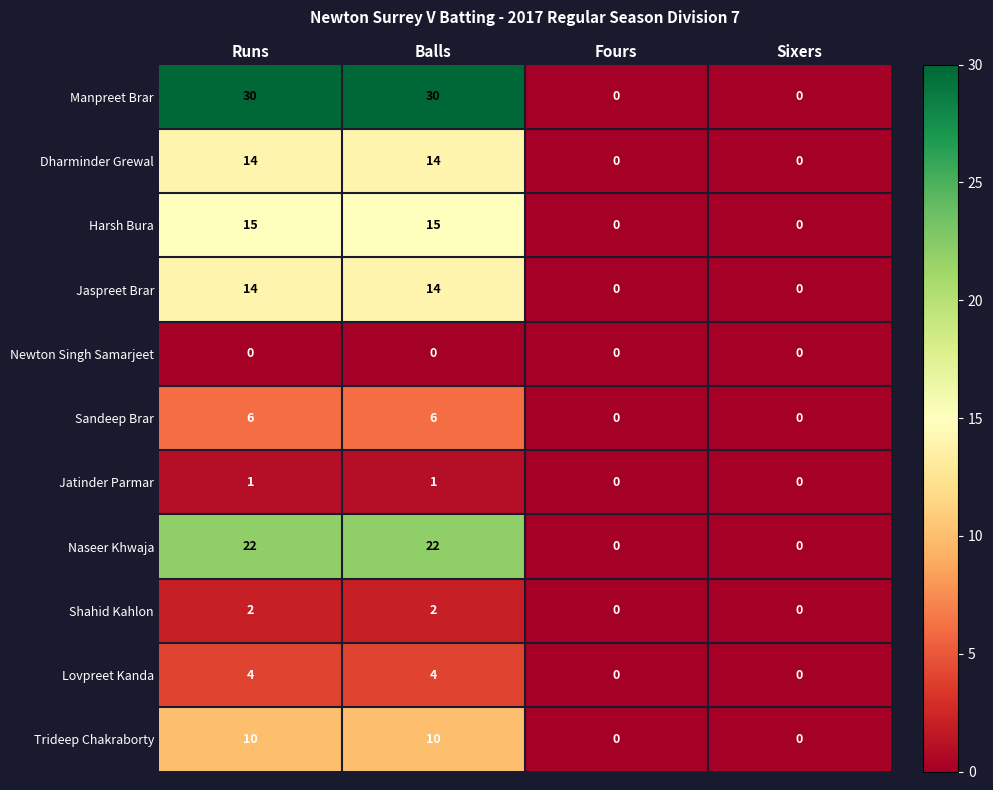

Which series changed the most between Runs and Fours?

Manpreet Brar